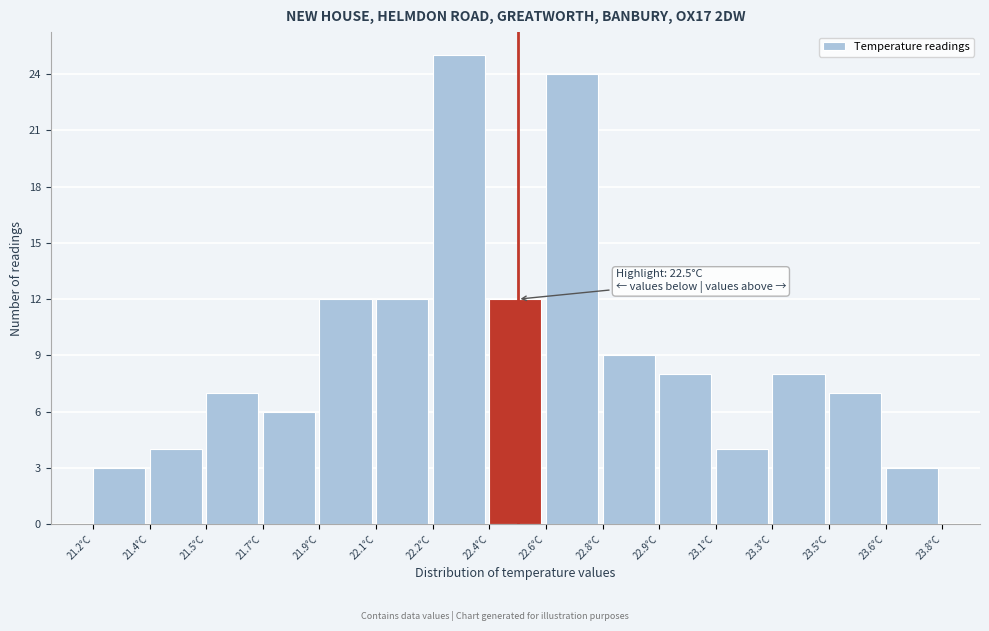

Reading left to right, transcribe all the data shown in this chart.

3	4	7	6	12	12	25	12	24	9	8	4	8	7	3